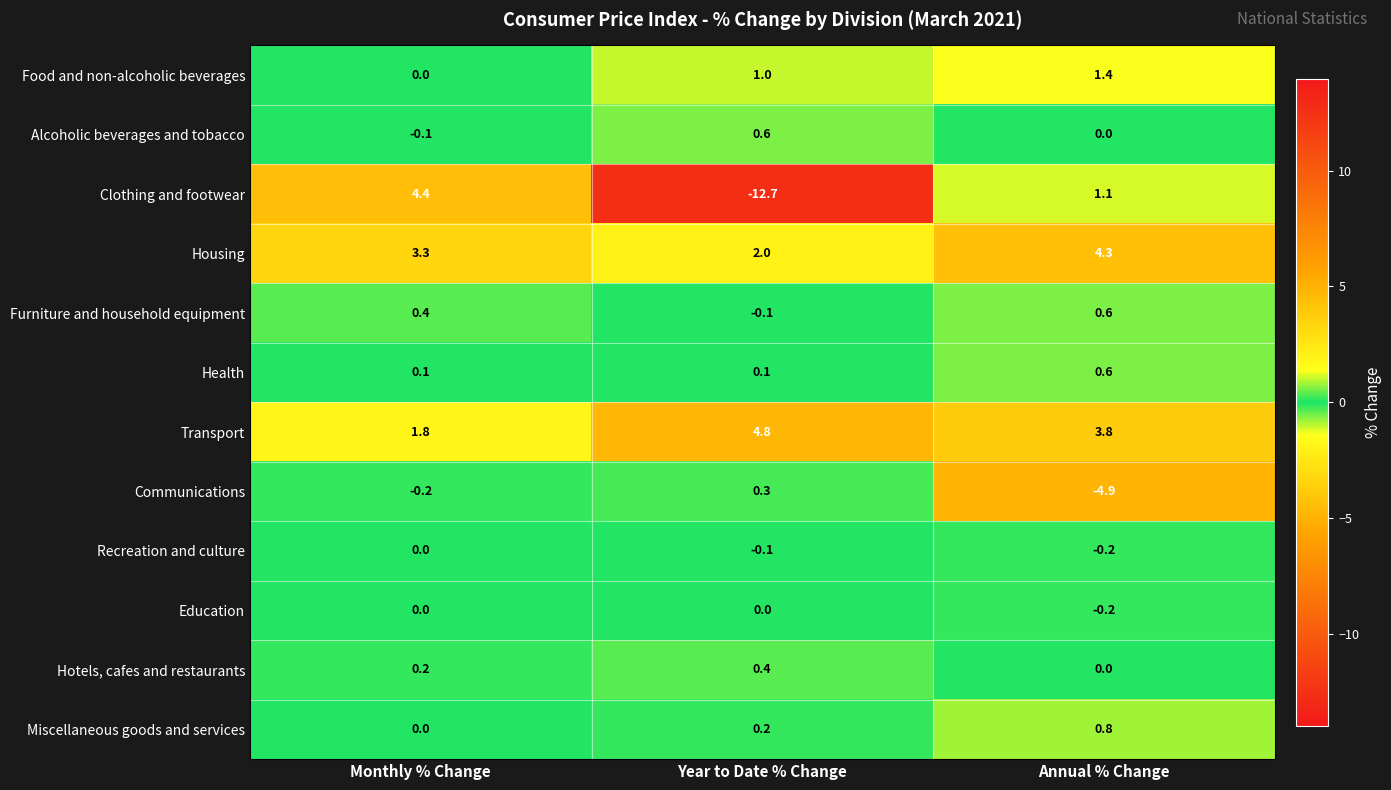

What is the spread (max minus min) of values at Year to Date % Change?

17.5